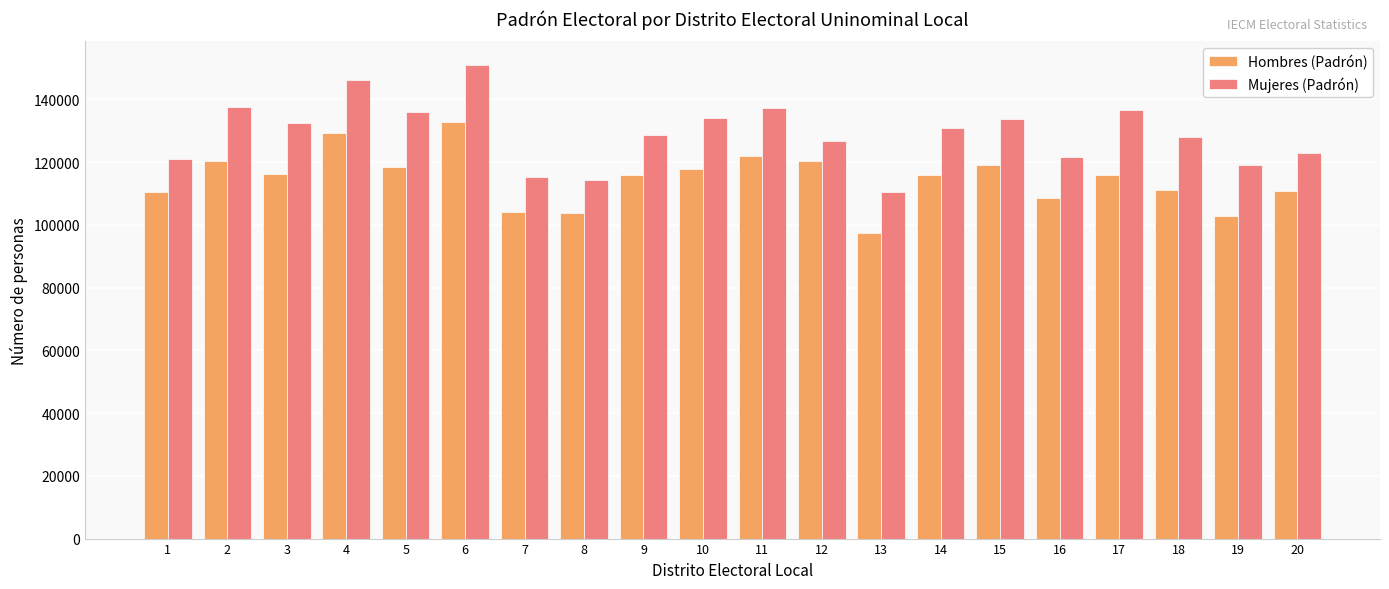

True or false: Mujeres (Padrón) has a value of 34339 at 10.

False